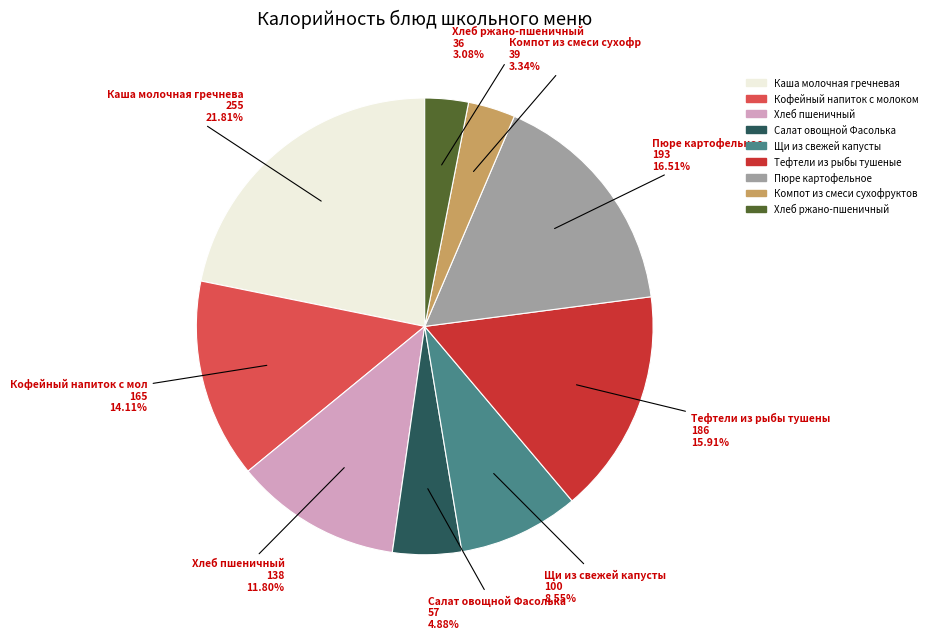

How many slices are in this pie chart?

9